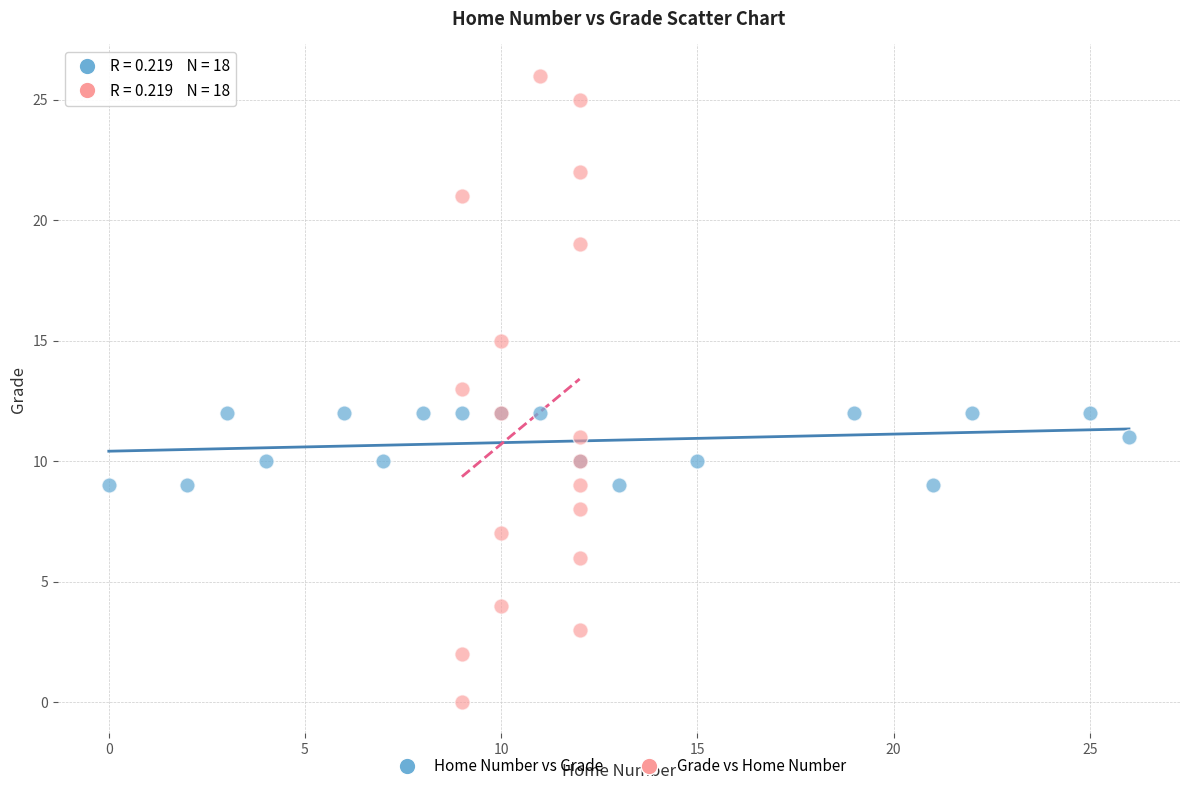

Which series reaches the maximum Y coordinate?

Grade vs Home Number